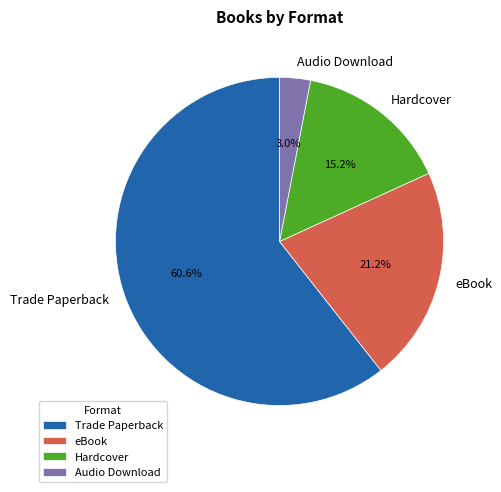

To the nearest percent, what is the average slice percentage?

25%